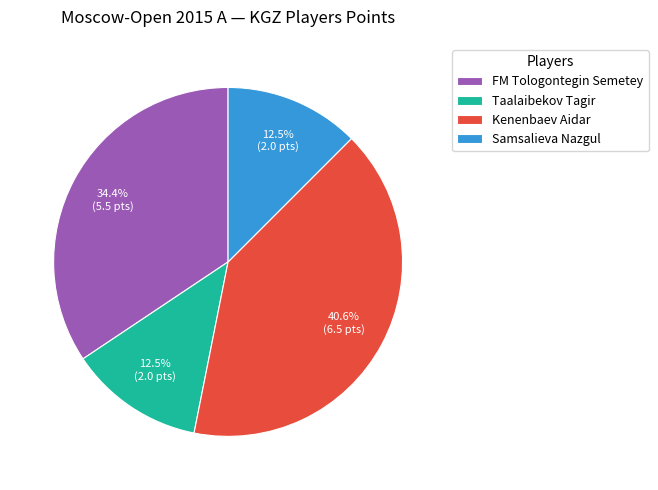

To the nearest percent, what is the difference between the Kenenbaev Aidar and FM Tologontegin Semetey slice percentages?

6%